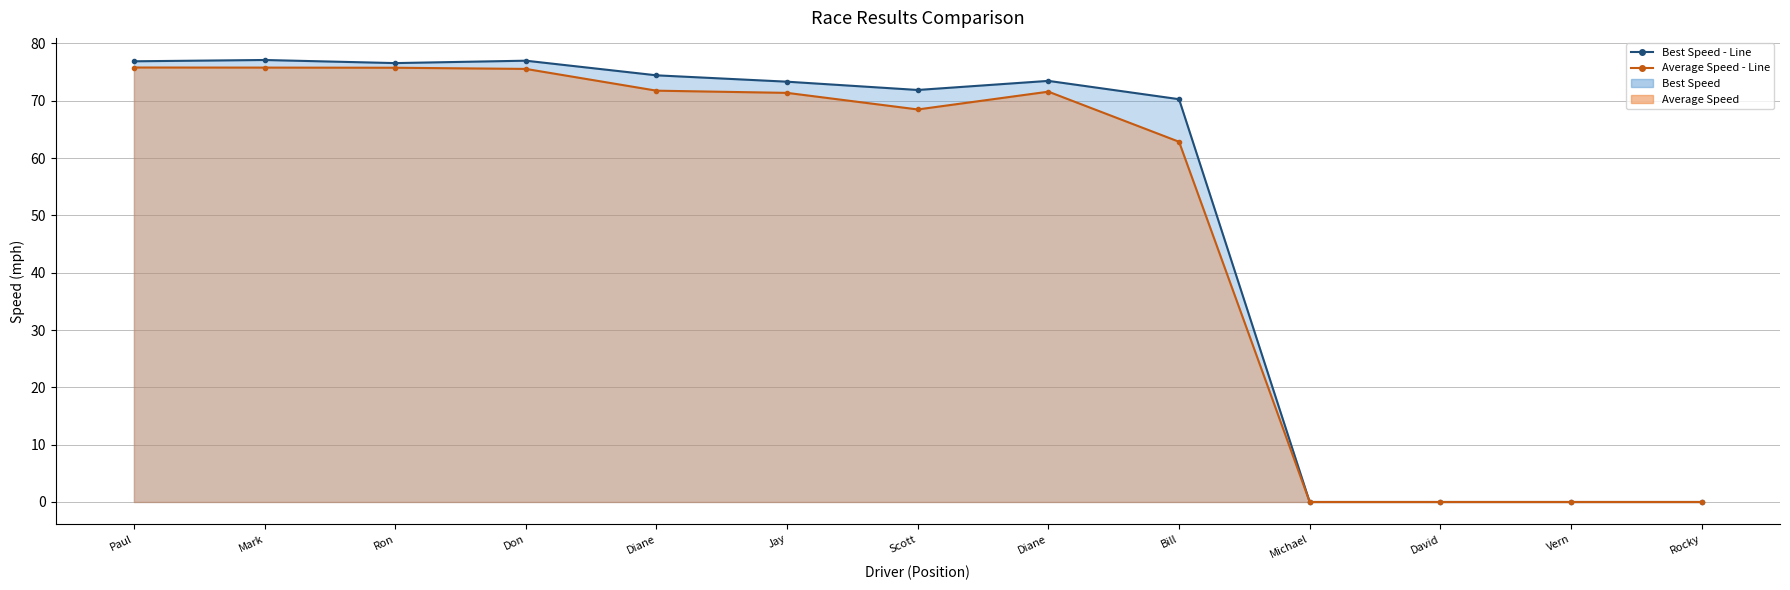

In Best Speed - Line, how many points are lower than both neighbors (excluding endpoints)?

2